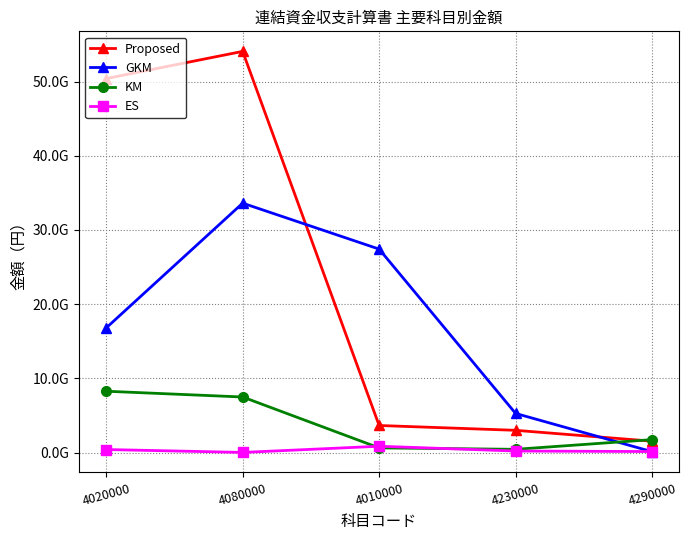

Which category has the highest value across all series?

4080000